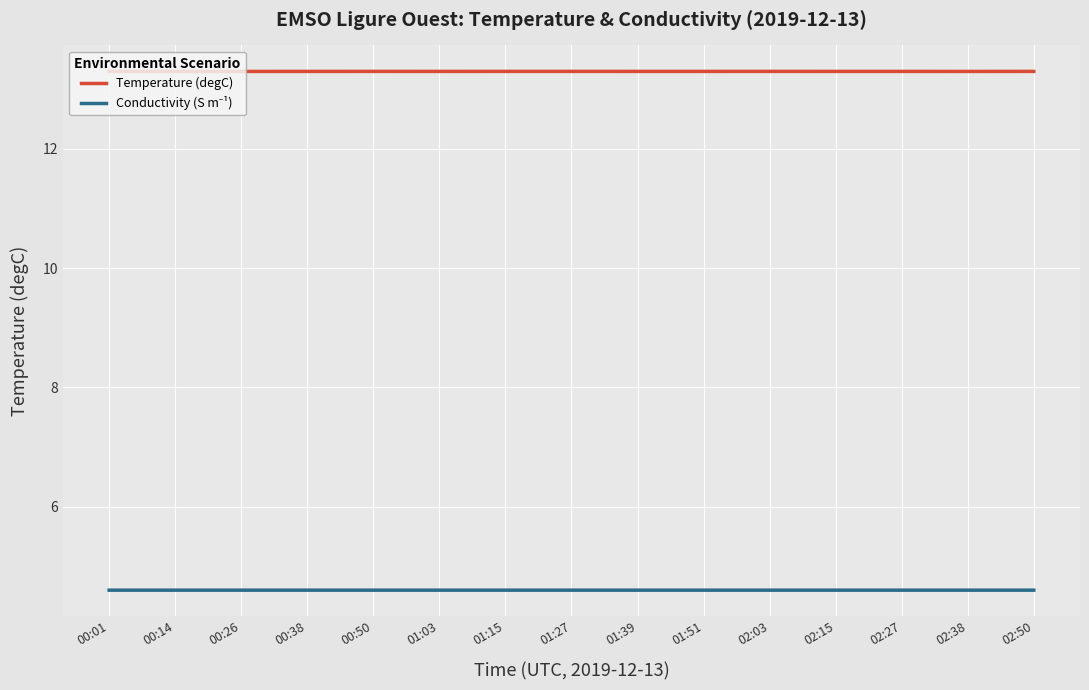

Is it true that Temperature (degC) equals 13.3 at 00:26?

True